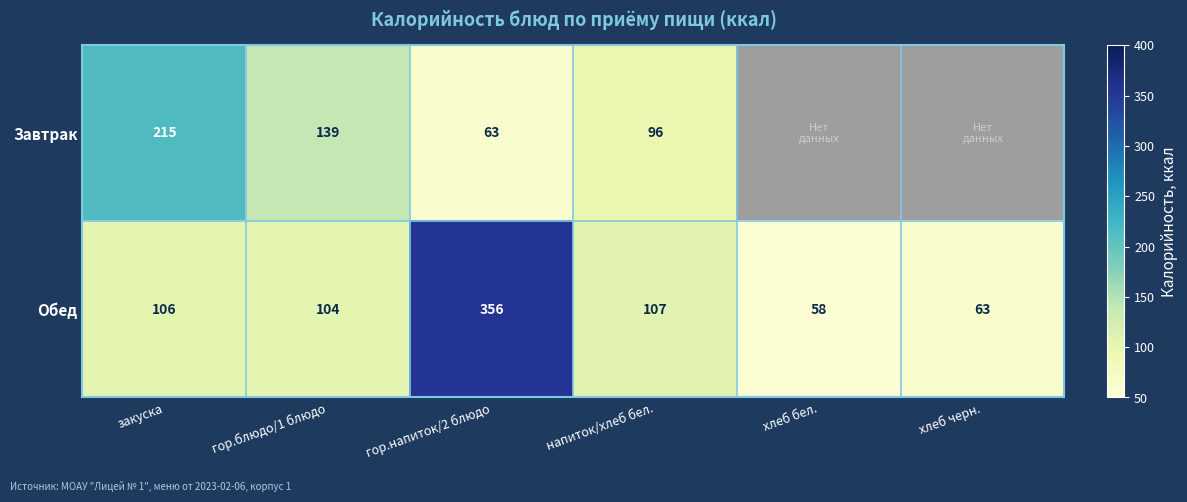

What is the difference between the highest and lowest values at напиток/хлеб бел.?

11